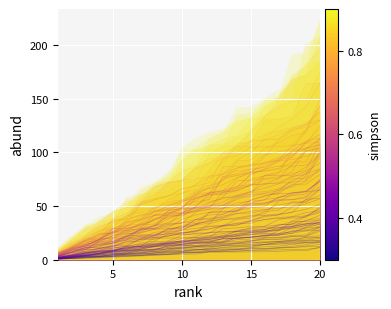

At how many categories does at least one series exceed 8?

20